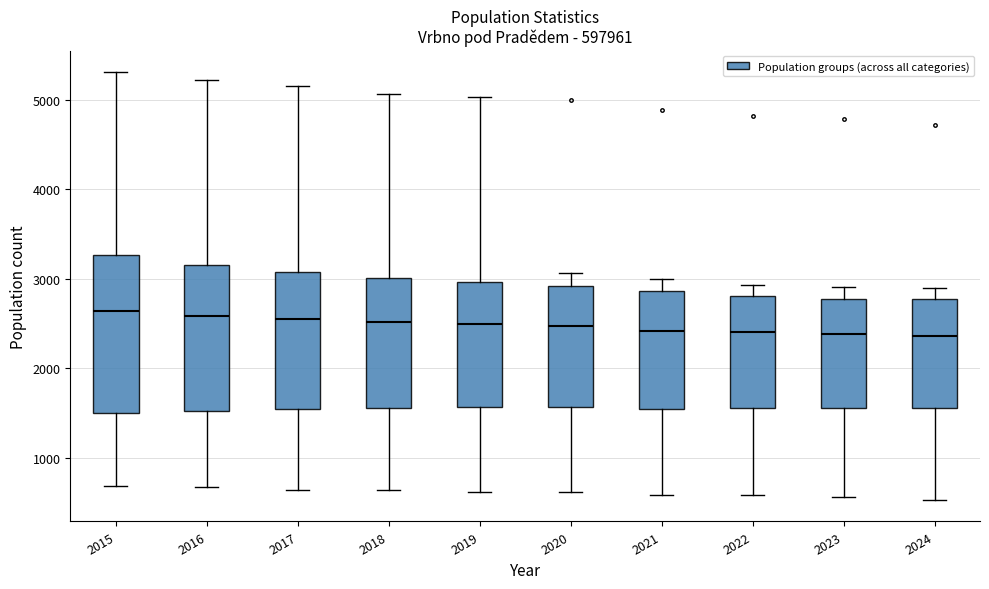

Reading left to right, transcribe this box plot: for each box, give where its median line is, the range the box spans, and where its two whiskers end, as read against the y-axis. The values are not printed on the chart, so give them approximately, as read against the axis.

2015: median 2600, box 1500 to 3300, whiskers 700 to 5300
2016: median 2600, box 1500 to 3200, whiskers 700 to 5200
2017: median 2600, box 1500 to 3100, whiskers 600 to 5200
2018: median 2500, box 1600 to 3000, whiskers 600 to 5100
2019: median 2500, box 1600 to 3000, whiskers 600 to 5000
2020: median 2500, box 1600 to 2900, whiskers 600 to 3100
2021: median 2400, box 1500 to 2900, whiskers 600 to 3000
2022: median 2400, box 1600 to 2800, whiskers 600 to 2900
2023: median 2400, box 1600 to 2800, whiskers 600 to 2900
2024: median 2400, box 1600 to 2800, whiskers 500 to 2900